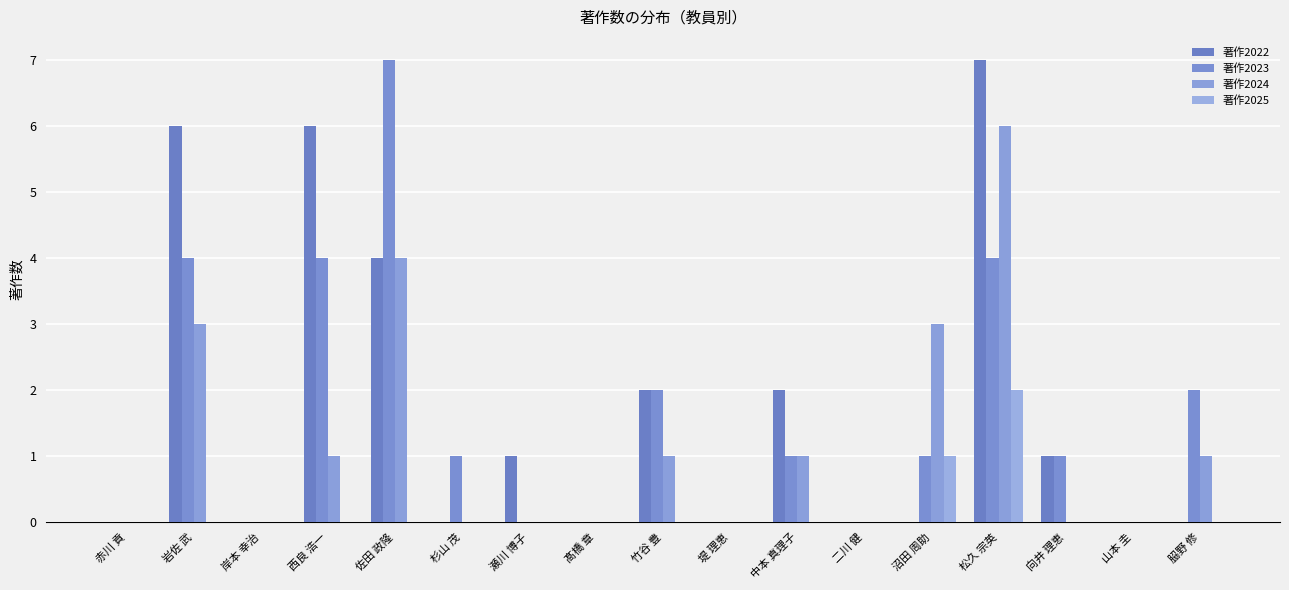

Are the bars horizontal?

No